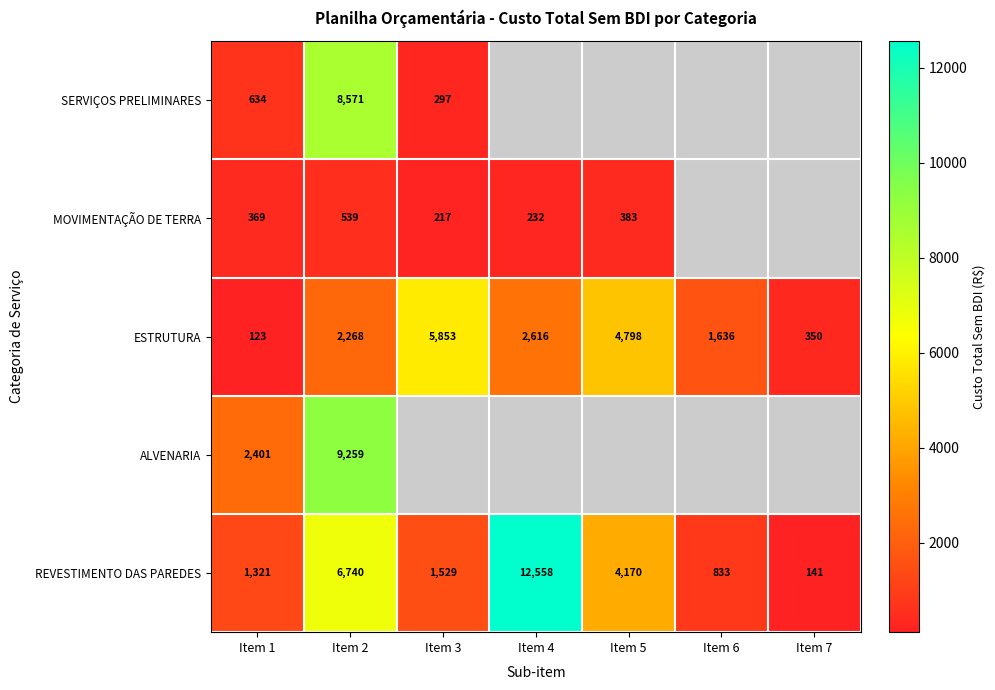

The REVESTIMENTO DAS PAREDES series shows 6399.6 at Item 5. True or false?

False